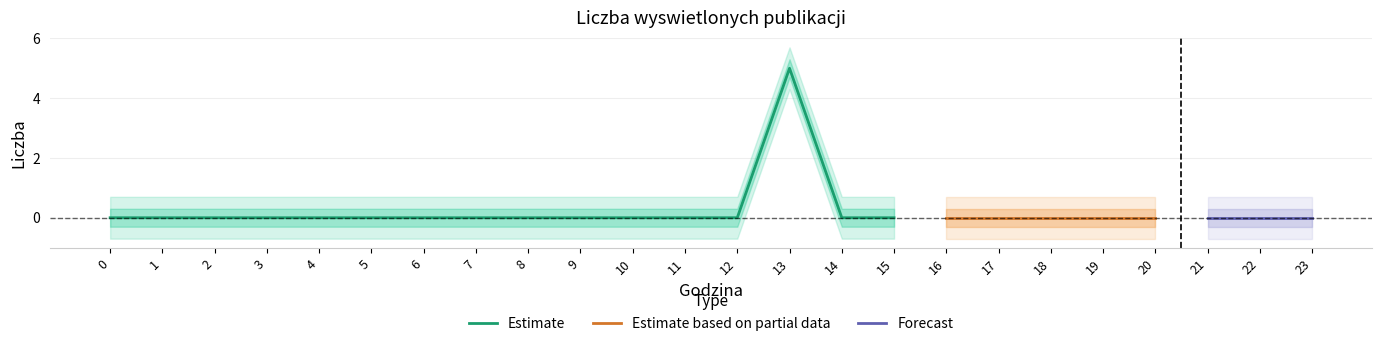

True or false: Estimate_upper has a value of -3 at 1.

False